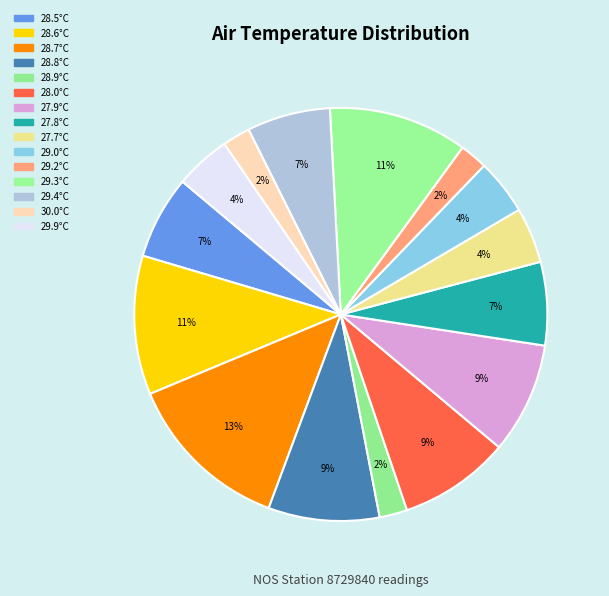

Count the number of slices in the pie.

15